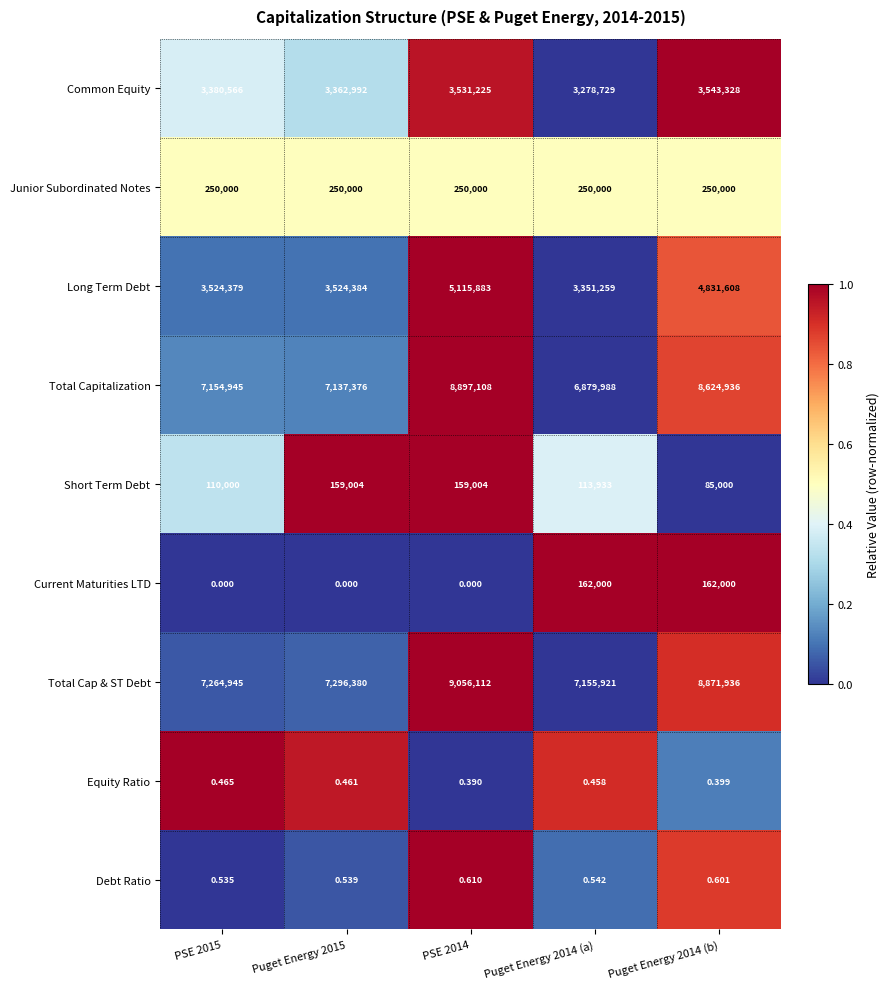

Which series has the largest range (max minus min)?

Total Capitalization